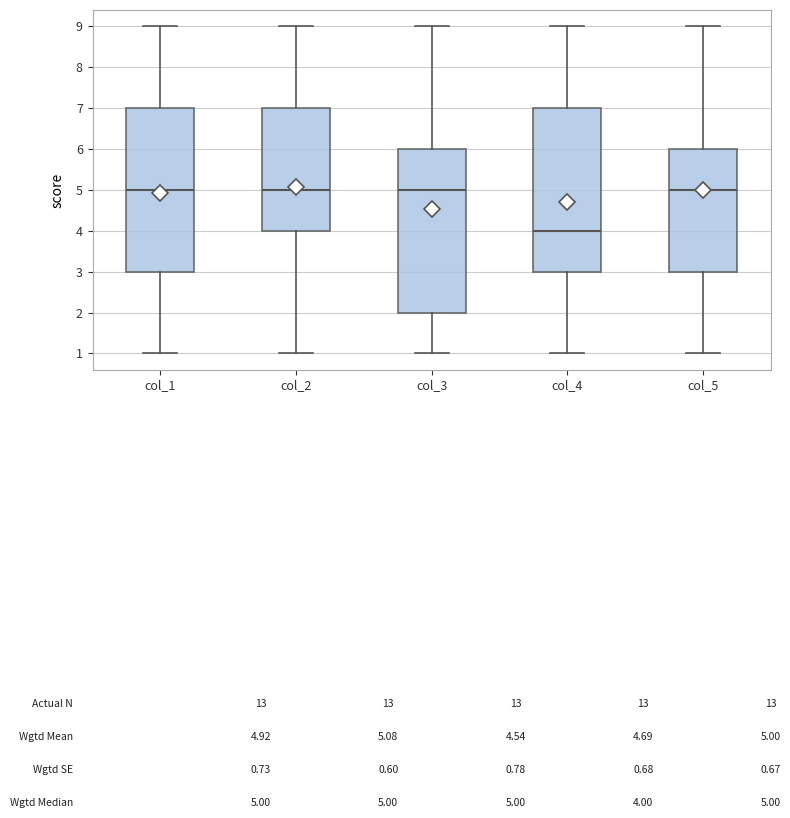

Reading left to right, transcribe this box plot: for each box, give where its median line is, the range the box spans, and where its two whiskers end, as read against the y-axis. The values are not printed on the chart, so give them approximately, as read against the axis.

col_1: median 5, box 3 to 7, whiskers 1 to 9
col_2: median 5, box 4 to 7, whiskers 1 to 9
col_3: median 5, box 2 to 6, whiskers 1 to 9
col_4: median 4, box 3 to 7, whiskers 1 to 9
col_5: median 5, box 3 to 6, whiskers 1 to 9